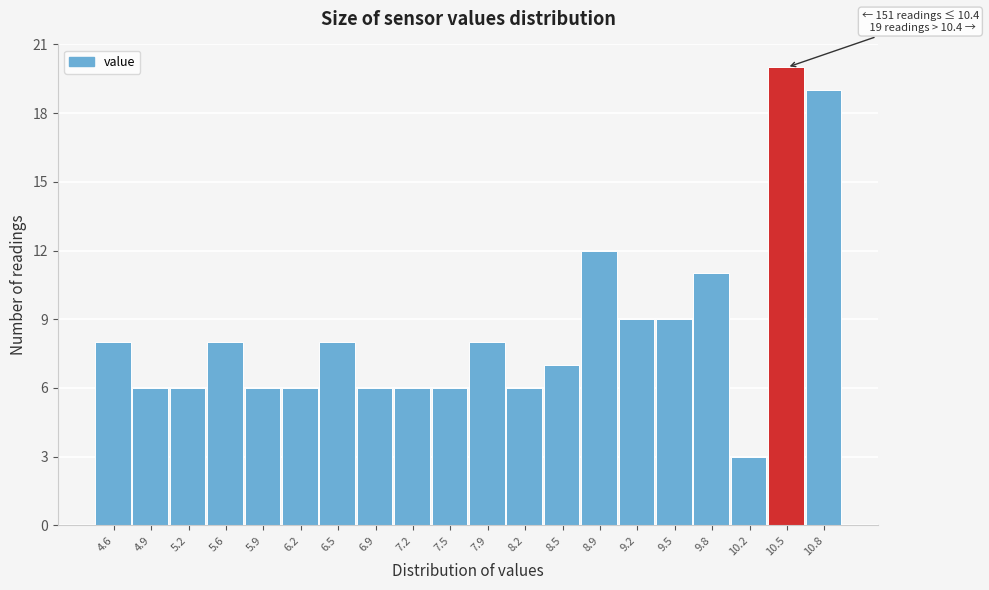

Which range on the x-axis has the tallest bar?

10.34 to 10.67